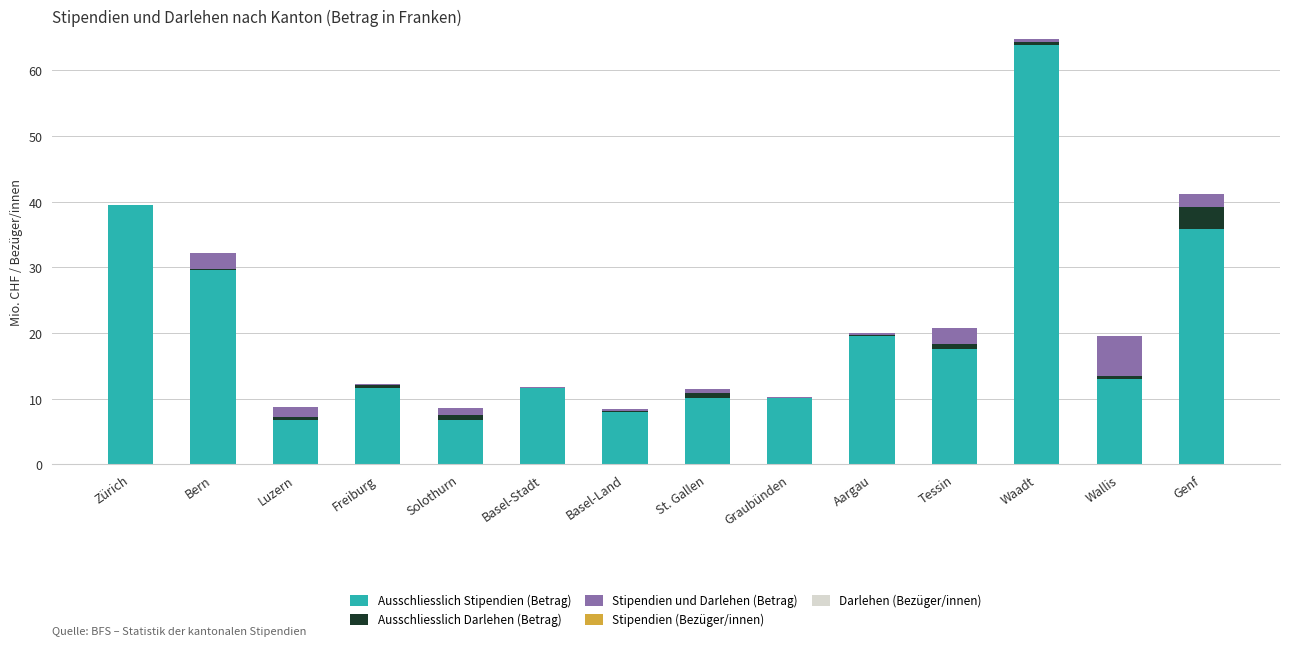

At which category is the sum across all series the highest?

Waadt